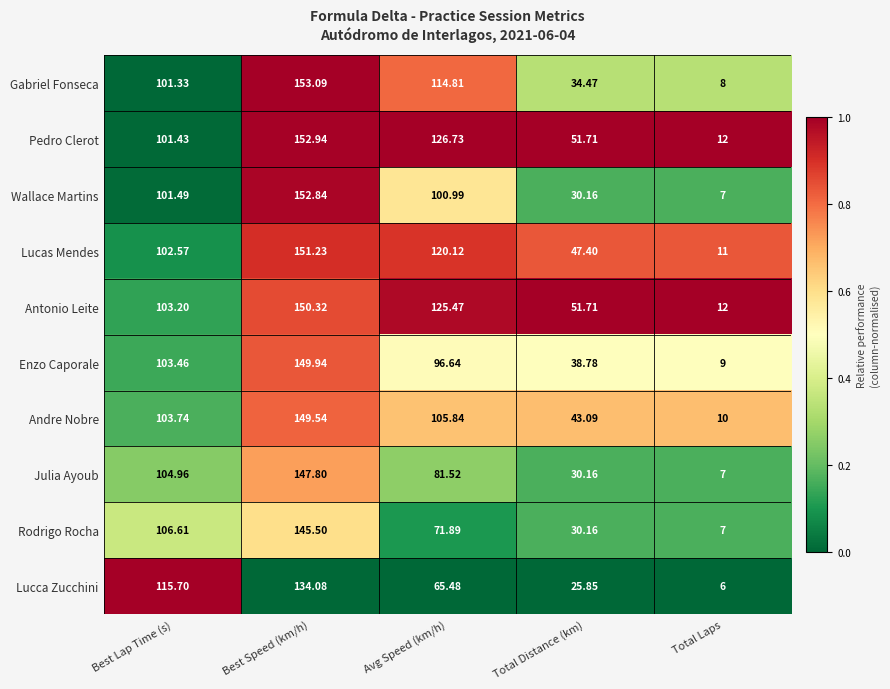

Which series has the largest range (max minus min)?

Wallace Martins